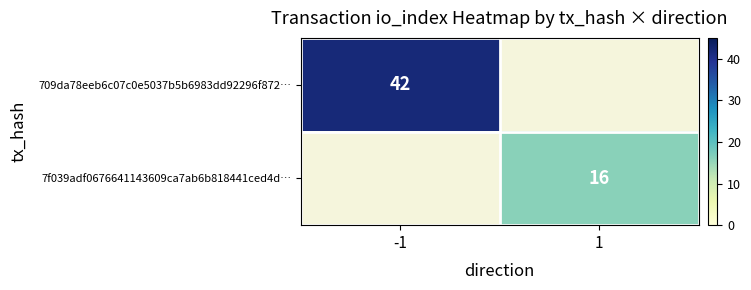

The 709da78eeb6c07c0e5037b5b6983dd92296f872… series shows 14 at -1. True or false?

False